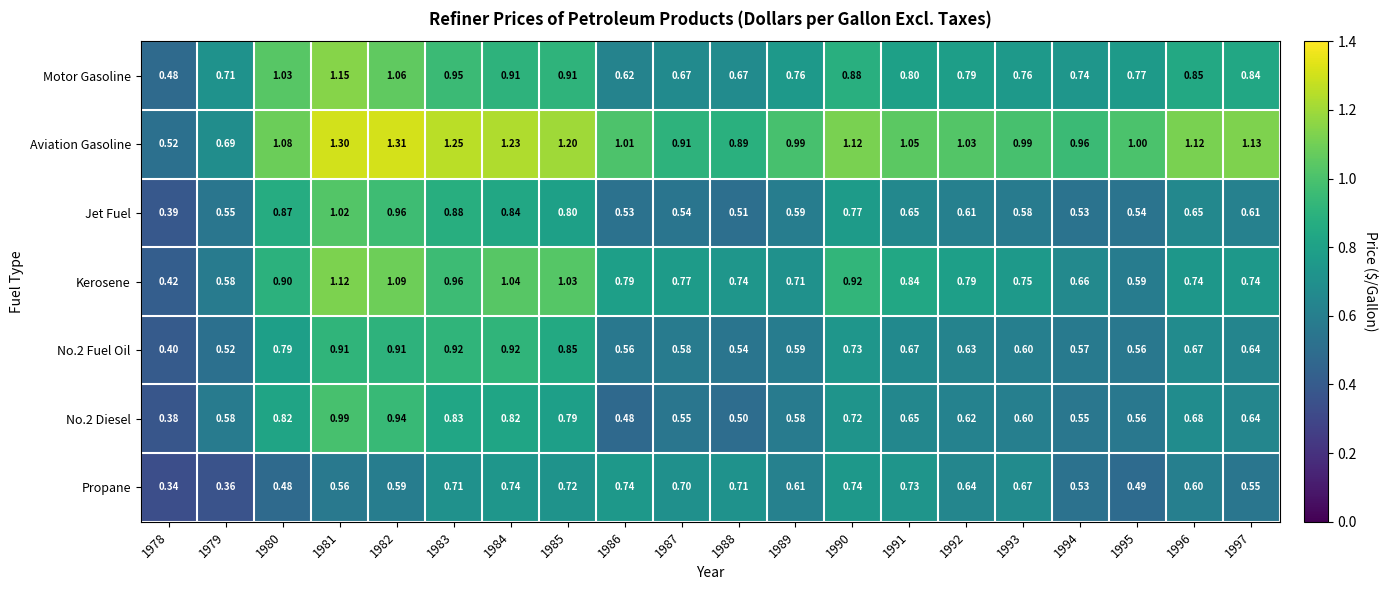

Which series has the largest total across all categories?

Aviation Gasoline